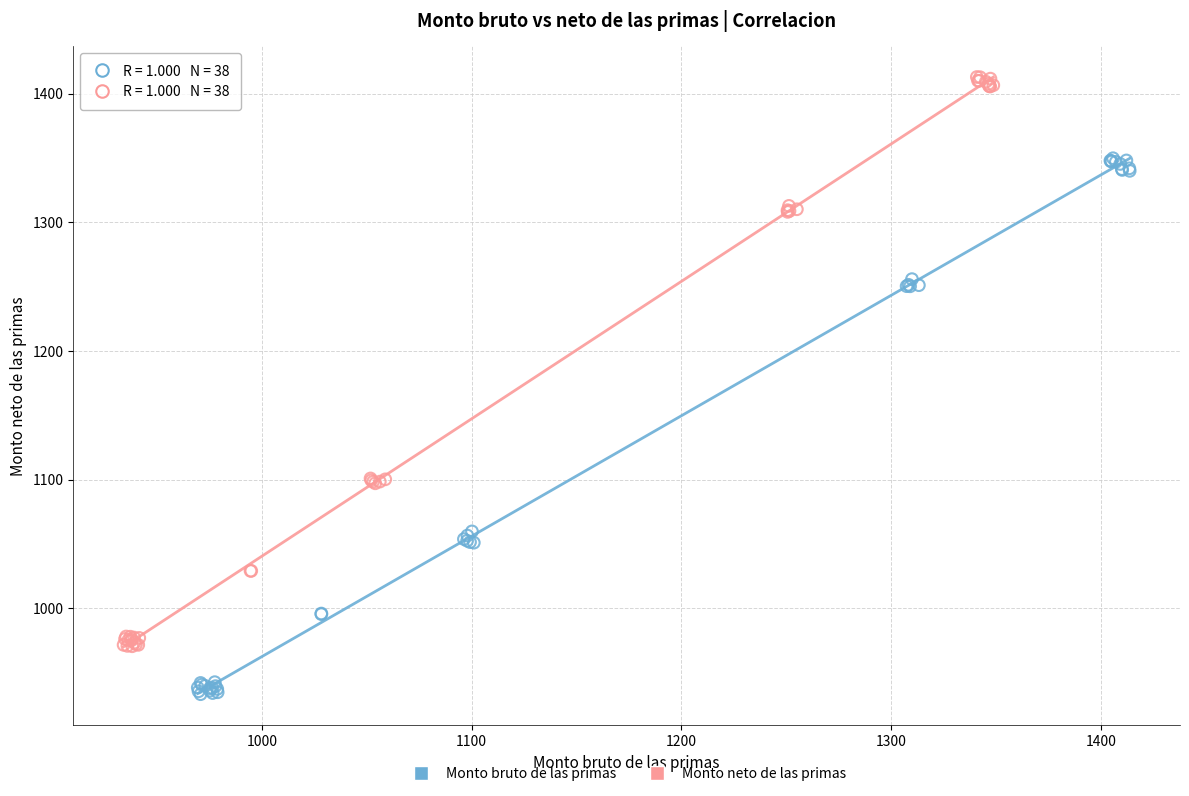

What are all the series names shown in the legend?

Monto bruto de las primas, Monto neto de las primas